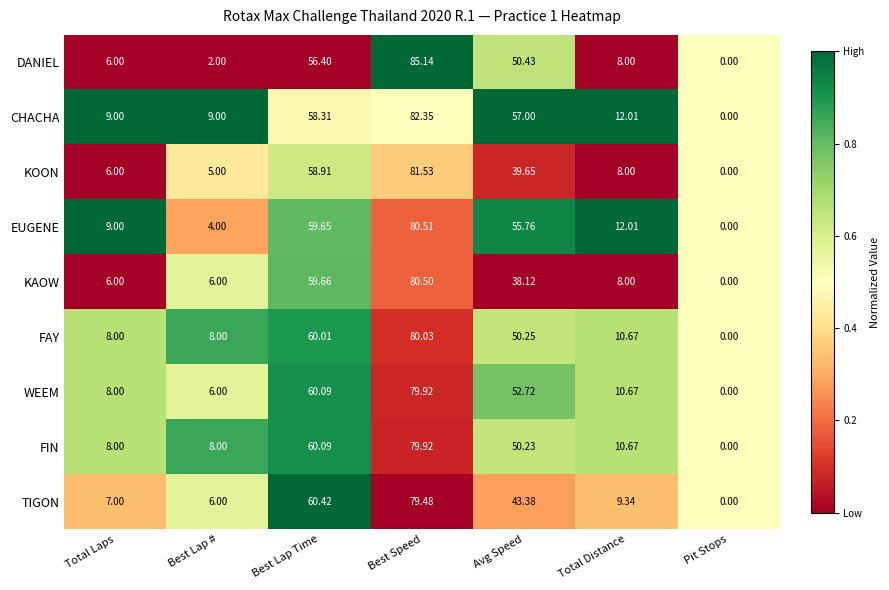

Which category has the lowest value across all series?

Pit Stops